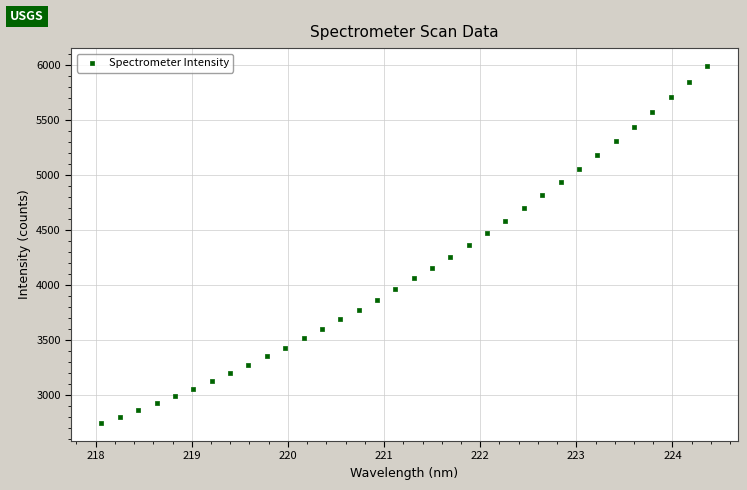

What is the range of X values (max minus min)?

6.3